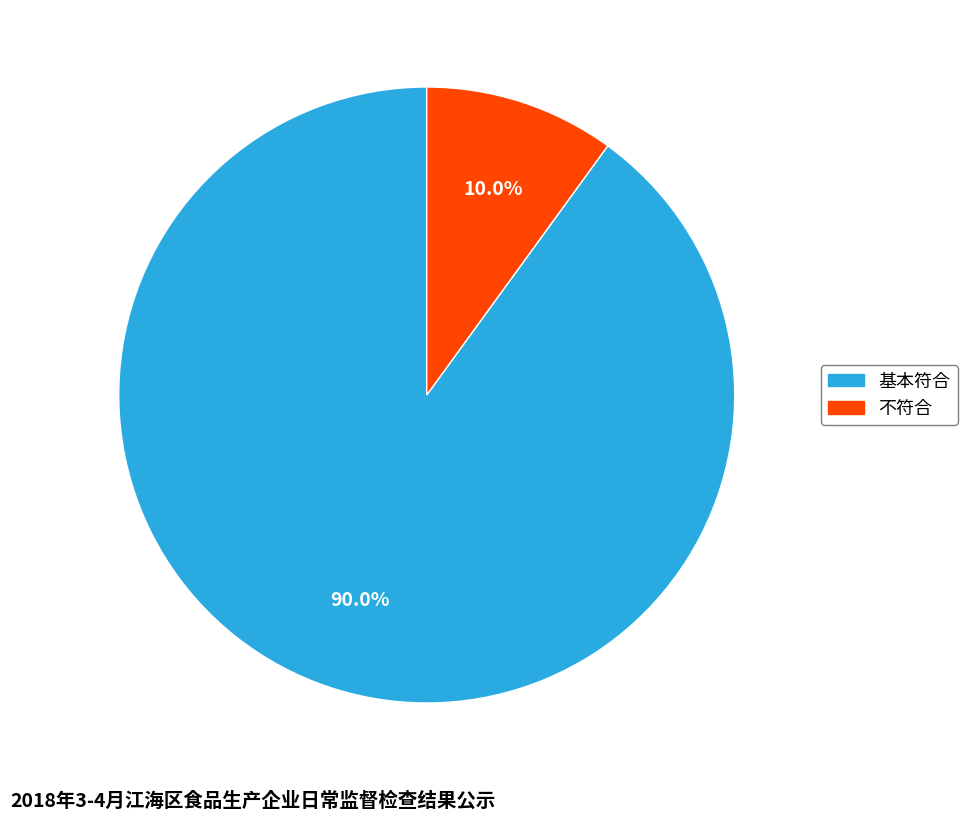

To the nearest percent, what portion does 基本符合 represent?

90%